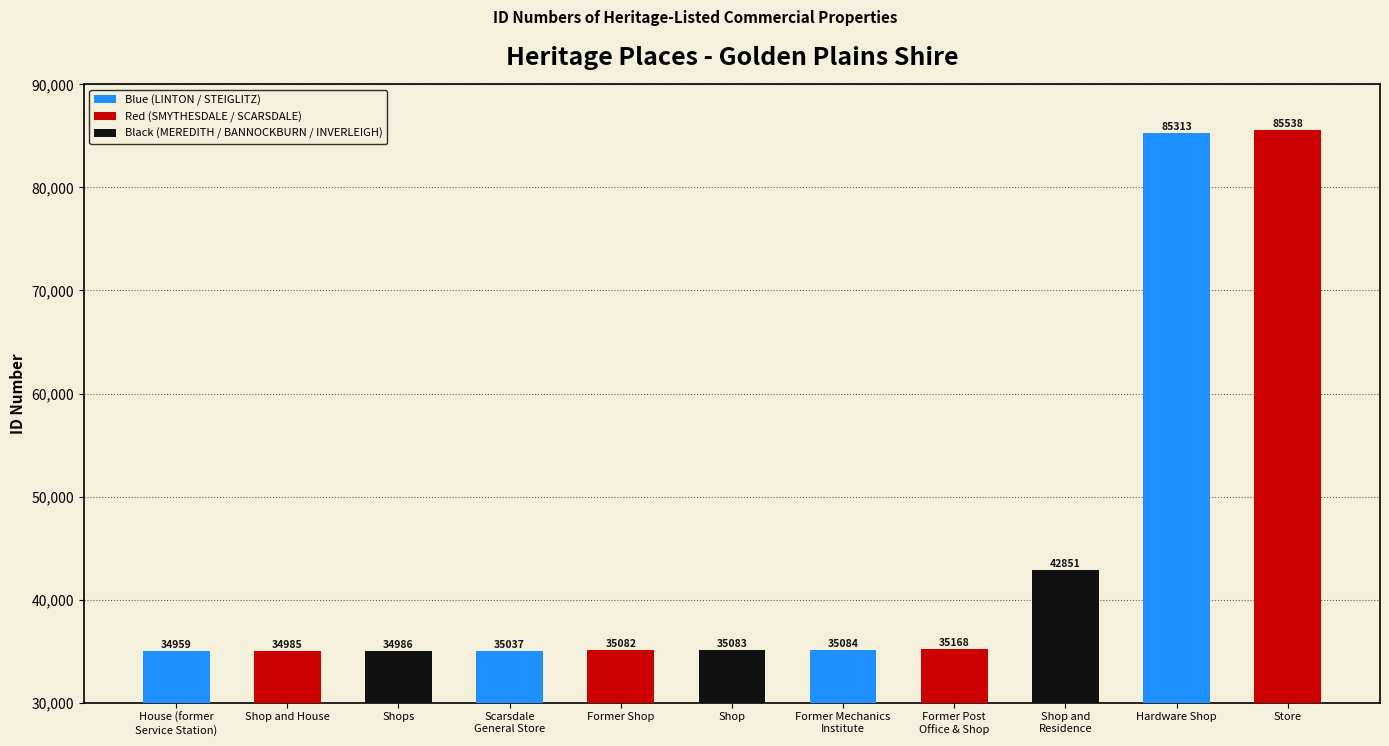

True or false: the data shows 7964 at Shop and House.

False